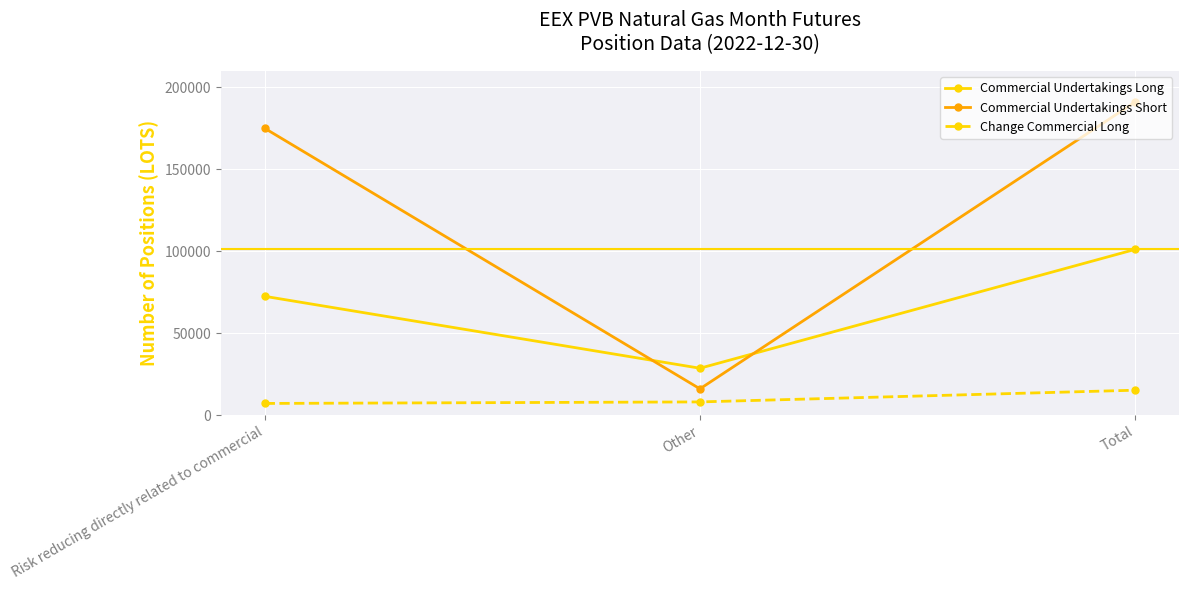

Reading left to right, extract all data points from this chart.

Commercial Undertakings Long: 72532	28630	101162
Commercial Undertakings Short: 175062	16060	191122
Change Commercial Long: 7150	8080	15230